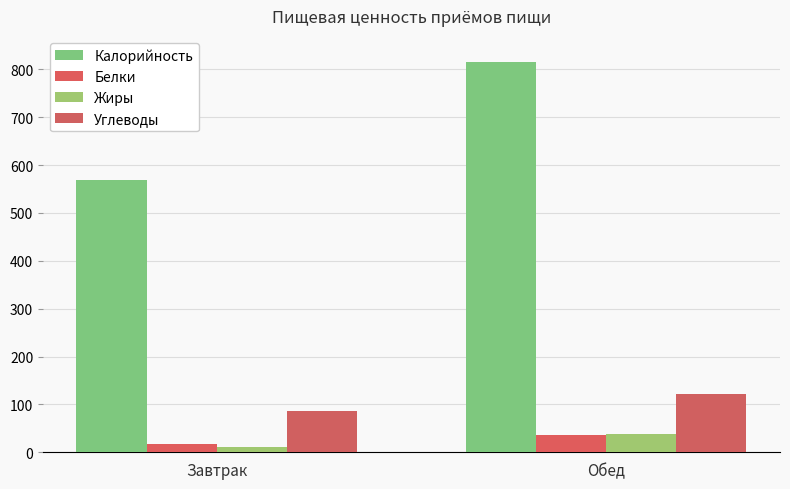

At which label does Калорийность first exceed 815?

Обед